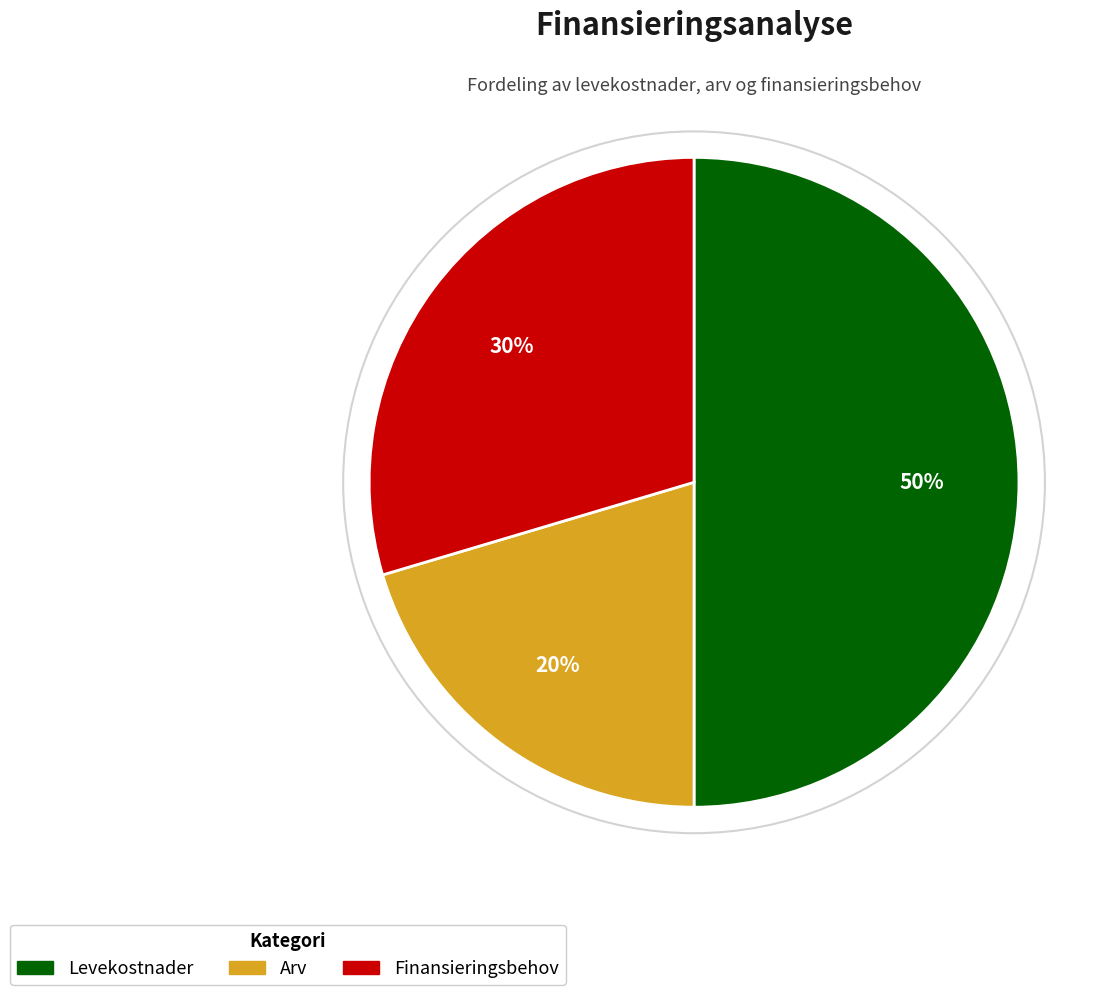

Approximately how many times larger is the value at Arv compared to Finansieringsbehov?

0.7